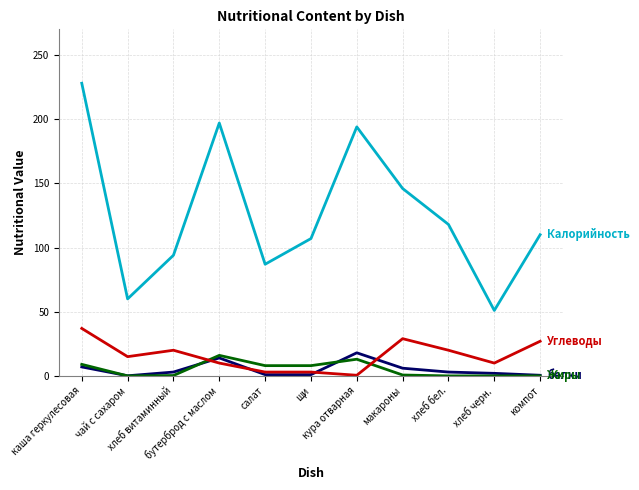

What is the maximum value shown in the chart?

228.0